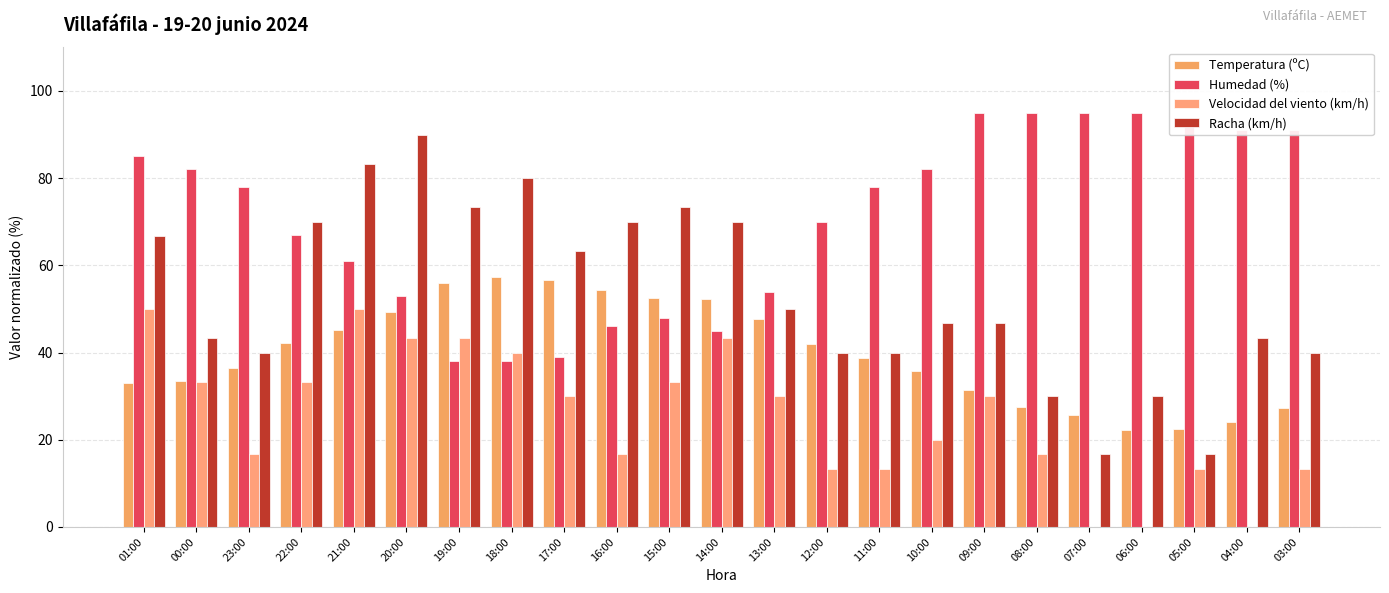

Reading right to left, what are all the values shown in this chart?

Temperatura (ºC): 03:00=27.3	04:00=24.0	05:00=22.5	06:00=22.2	07:00=25.8	08:00=27.5	09:00=31.5	10:00=35.8	11:00=38.8	12:00=42.0	13:00=47.8	14:00=52.2	15:00=52.5	16:00=54.2	17:00=56.8	18:00=57.2	19:00=56.0	20:00=49.2	21:00=45.2	22:00=42.2	23:00=36.5	00:00=33.5	01:00=33.0
Humedad (%): 03:00=91.0	04:00=91.0	05:00=92.0	06:00=95.0	07:00=95.0	08:00=95.0	09:00=95.0	10:00=82.0	11:00=78.0	12:00=70.0	13:00=54.0	14:00=45.0	15:00=48.0	16:00=46.0	17:00=39.0	18:00=38.0	19:00=38.0	20:00=53.0	21:00=61.0	22:00=67.0	23:00=78.0	00:00=82.0	01:00=85.0
Velocidad del viento (km/h): 03:00=13.3	04:00=0.0	05:00=13.3	06:00=0.0	07:00=0.0	08:00=16.7	09:00=30.0	10:00=20.0	11:00=13.3	12:00=13.3	13:00=30.0	14:00=43.3	15:00=33.3	16:00=16.7	17:00=30.0	18:00=40.0	19:00=43.3	20:00=43.3	21:00=50.0	22:00=33.3	23:00=16.7	00:00=33.3	01:00=50.0
Racha (km/h): 03:00=40.0	04:00=43.3	05:00=16.7	06:00=30.0	07:00=16.7	08:00=30.0	09:00=46.7	10:00=46.7	11:00=40.0	12:00=40.0	13:00=50.0	14:00=70.0	15:00=73.3	16:00=70.0	17:00=63.3	18:00=80.0	19:00=73.3	20:00=90.0	21:00=83.3	22:00=70.0	23:00=40.0	00:00=43.3	01:00=66.7